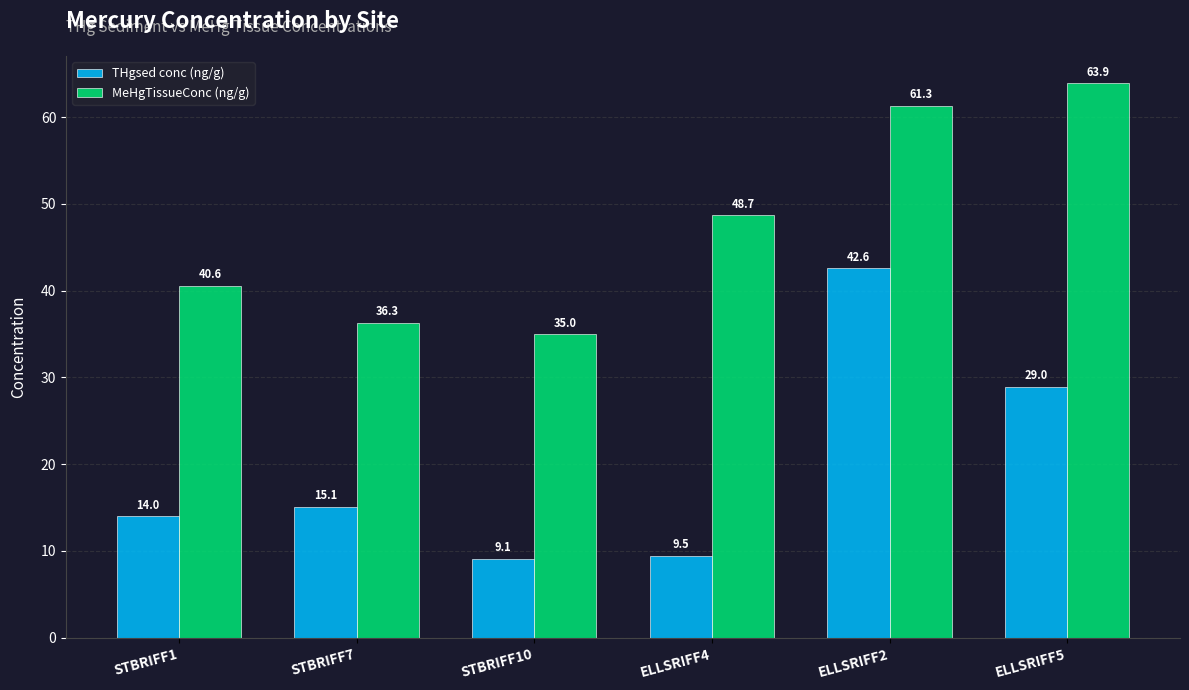

How many categories are shown in the chart?

6